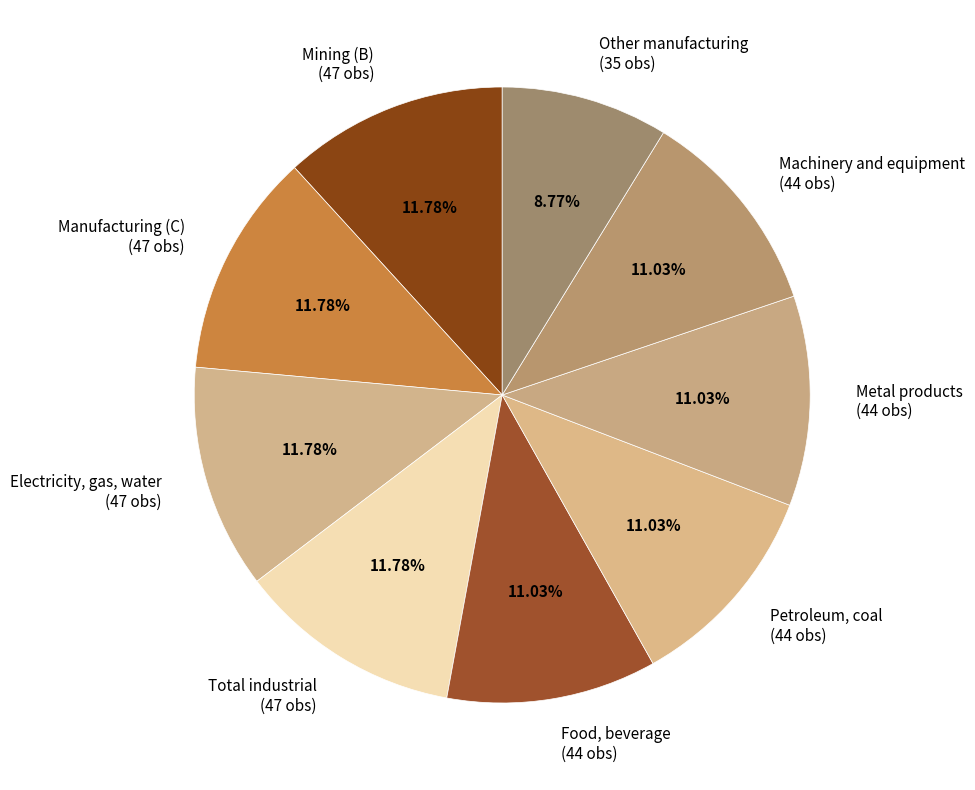

Do Electricity, gas, water and Food, beverage together represent more than half of the pie?

No